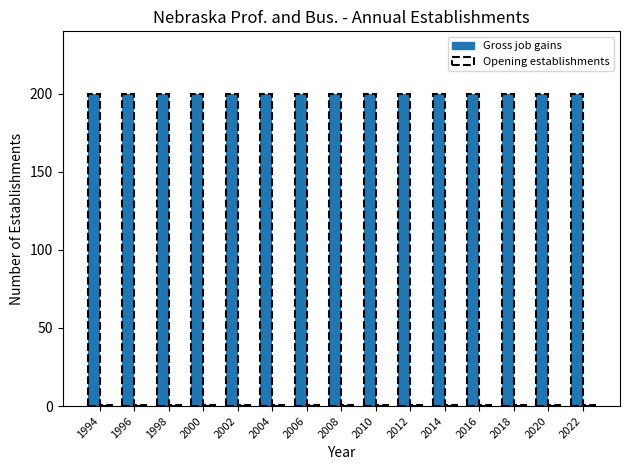

True or false: Gross job gains has a value of 296 at 2014.

False